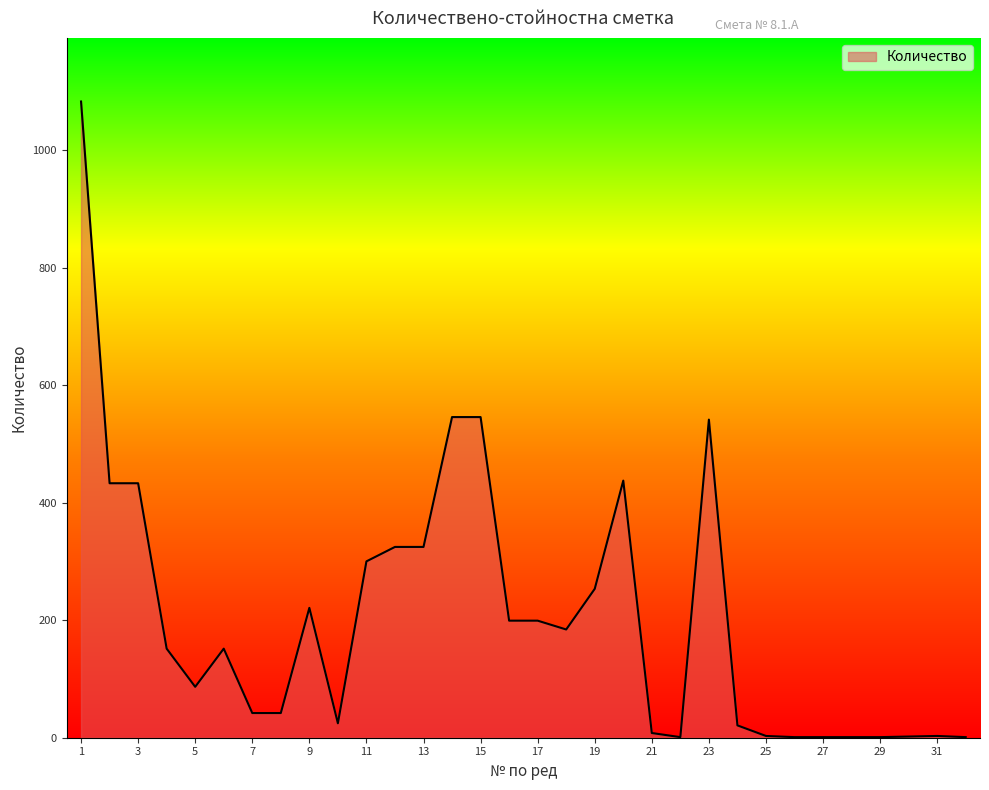

How many lines are shown in the chart?

1